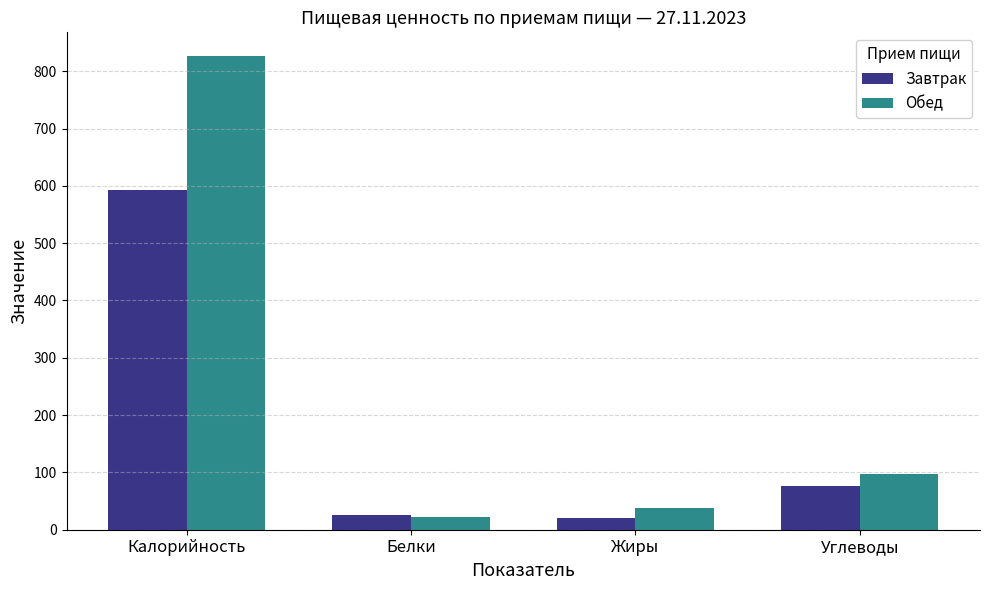

What is the difference between the Обед values at Белки and Калорийность?

804.8